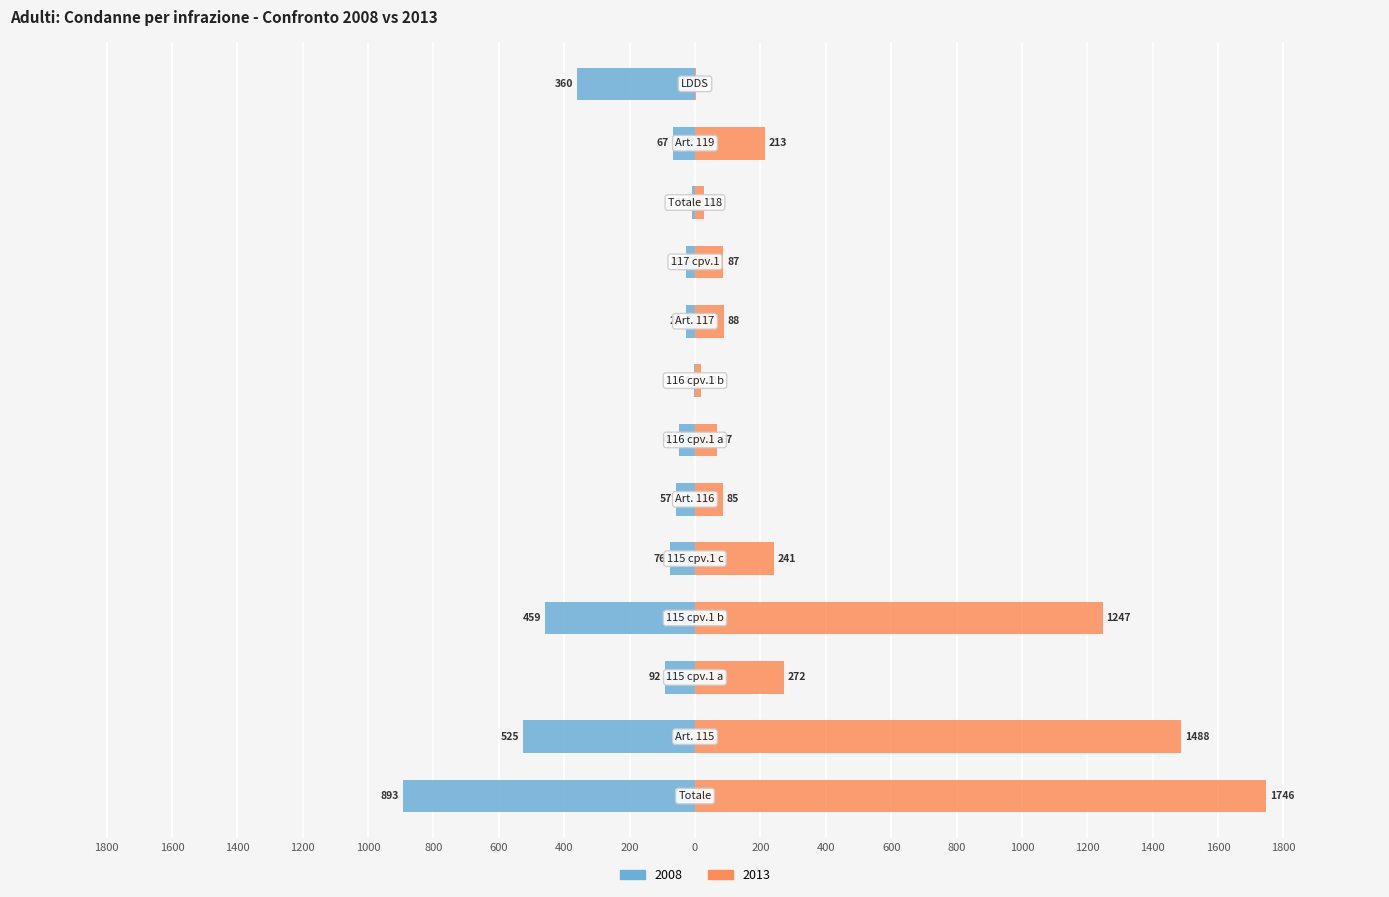

Reading left to right, what are all the values shown in this chart?

2008: Totale=-893	Art. 115=-525	115 cpv.1 a=-92	115 cpv.1 b=-459	115 cpv.1 c=-76	Art. 116=-57	116 cpv.1 a=-48	116 cpv.1 b=-4	Art. 117=-28	117 cpv.1=-28	Totale 118=-10	Art. 119=-67	LDDS=-360
2013: Totale=1746	Art. 115=1488	115 cpv.1 a=272	115 cpv.1 b=1247	115 cpv.1 c=241	Art. 116=85	116 cpv.1 a=67	116 cpv.1 b=18	Art. 117=88	117 cpv.1=87	Totale 118=26	Art. 119=213	LDDS=3